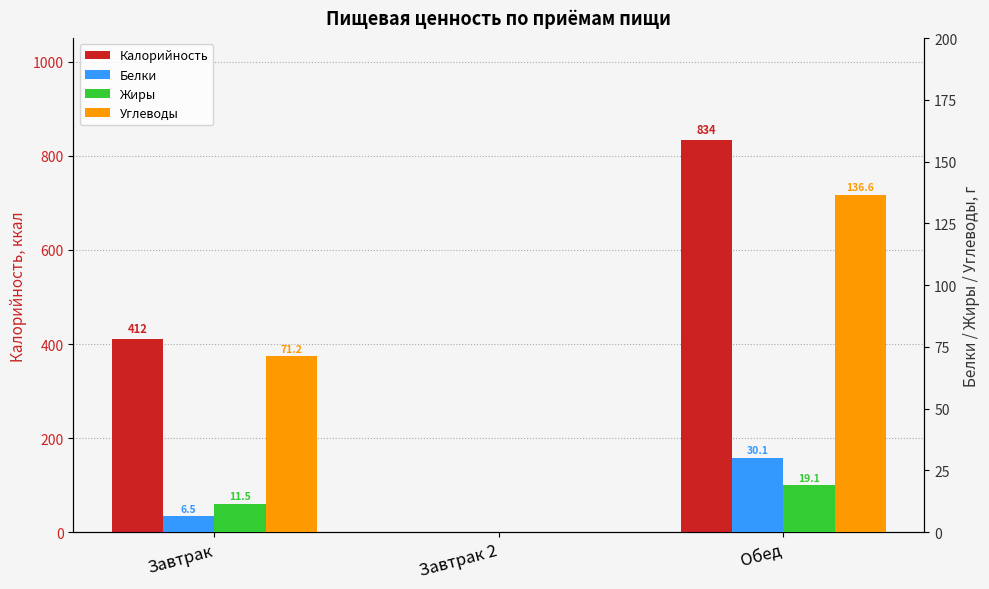

What are all the series names shown in the legend?

Калорийность, Белки, Жиры, Углеводы